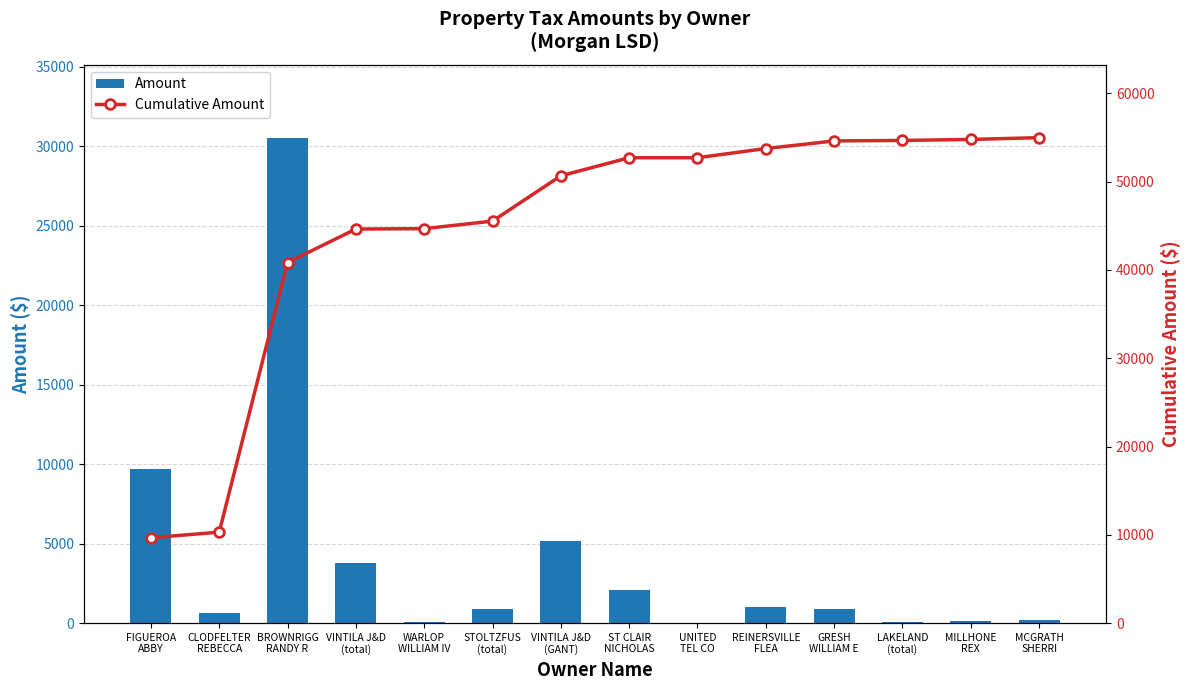

What is the value of the Amount bar at the 11th from the left?

863.4